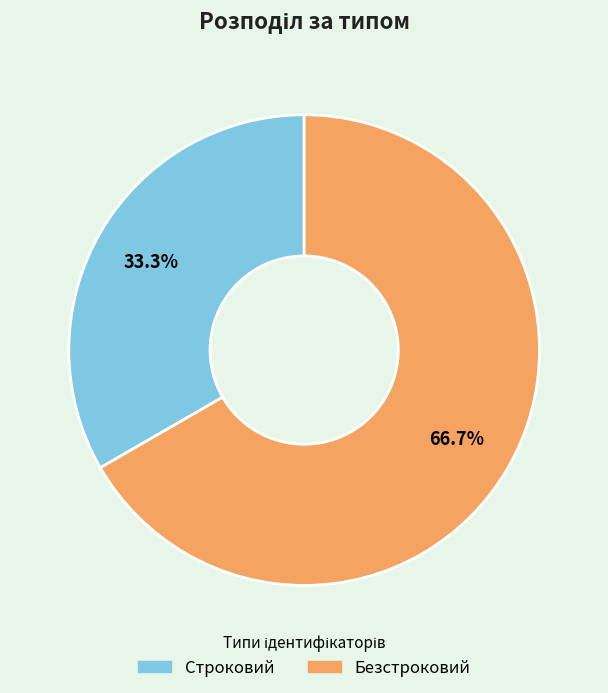

What percentage is the Строковий slice, to the nearest percent?

33%